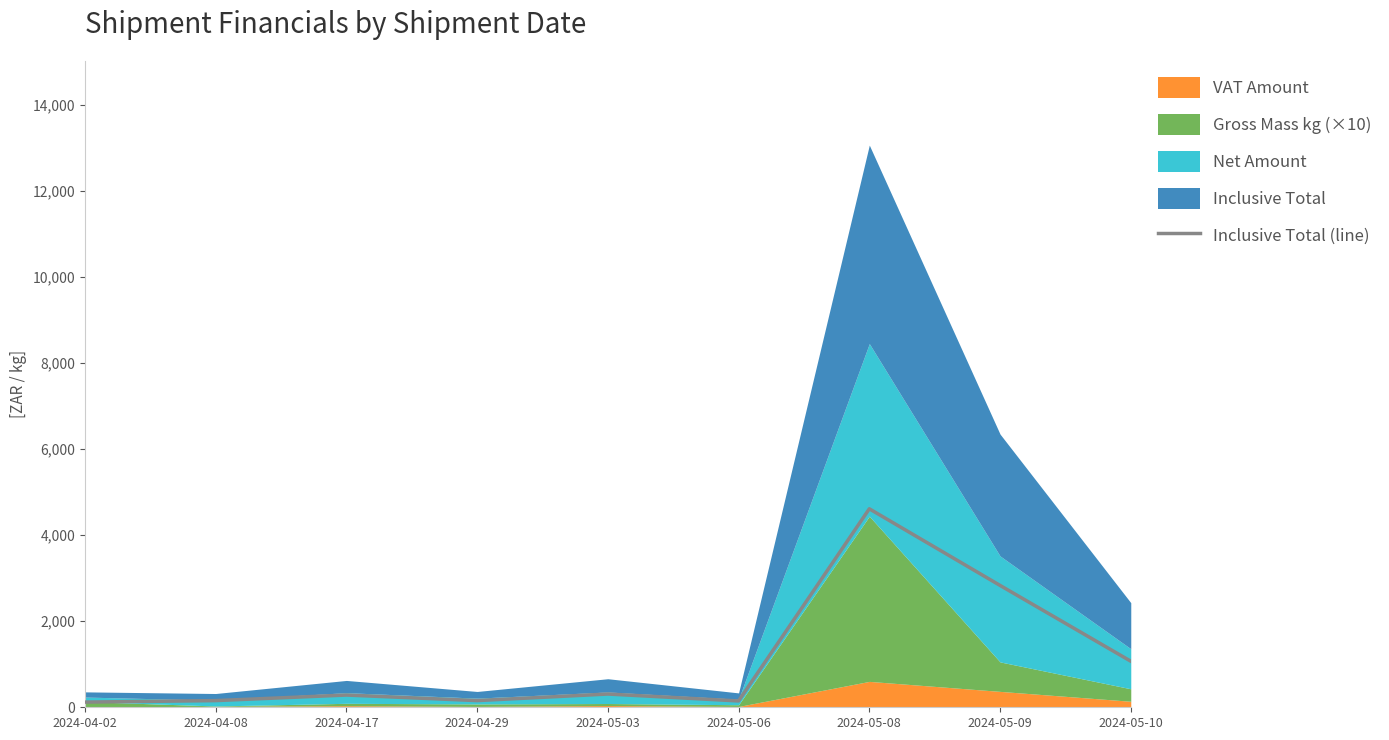

What is the difference between the maximum and minimum values?

4492.1